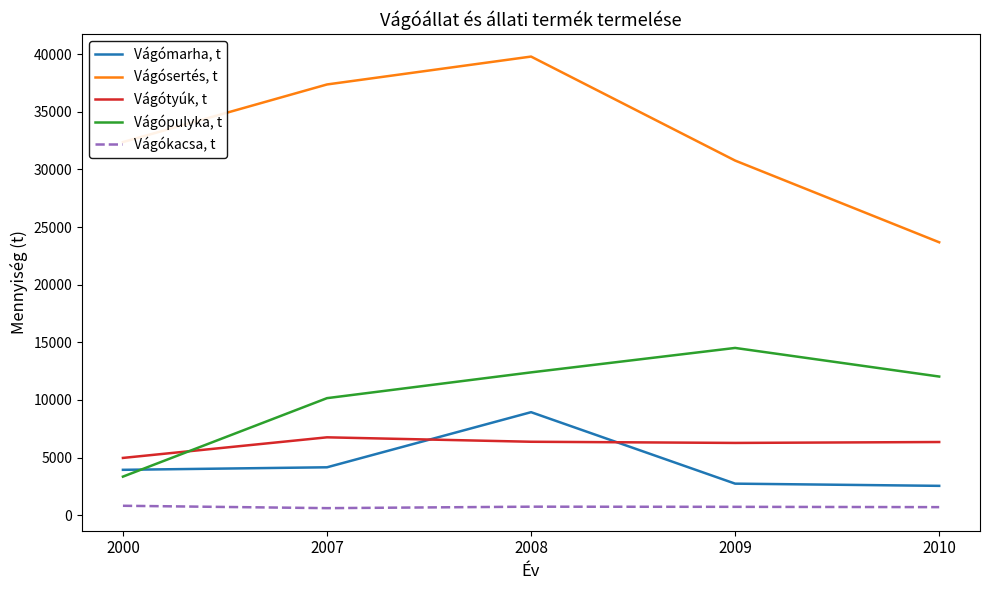

True or false: Vágósertés, t and Vágókacsa, t cross at least once.

False